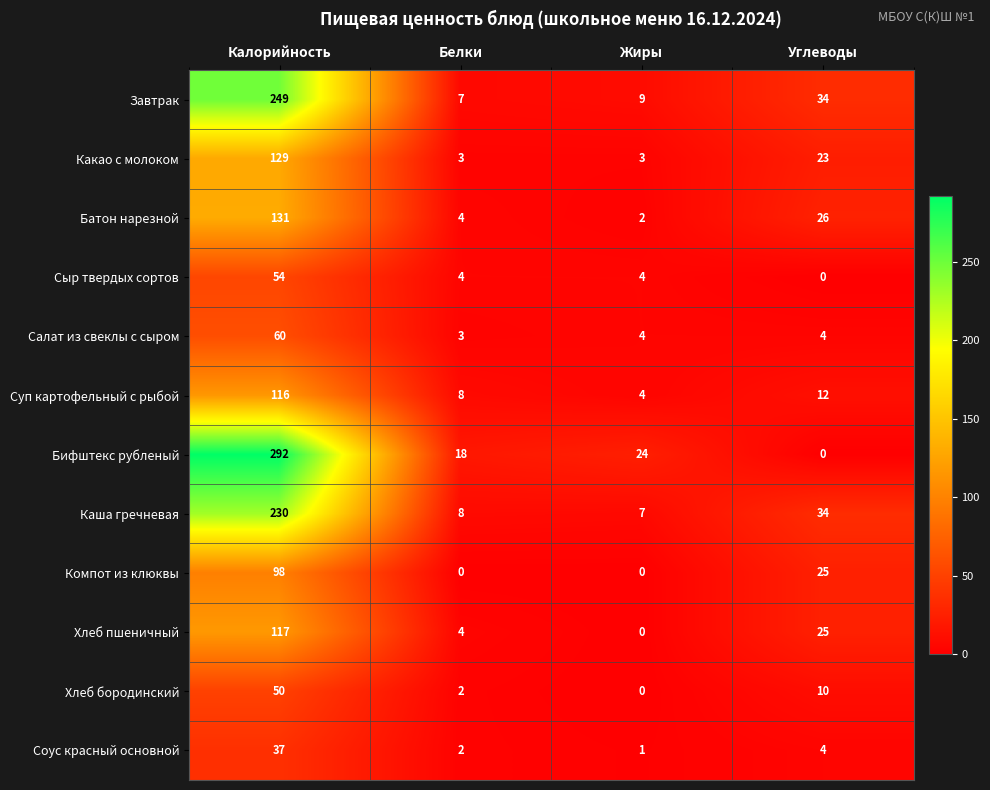

What is the difference between the maximum and minimum values in the Салат из свеклы с сыром series?

57